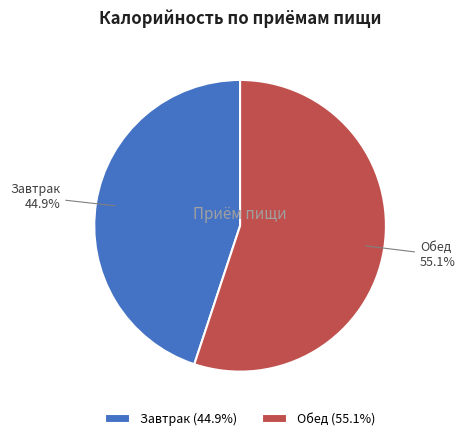

How many segments does this pie chart have?

2